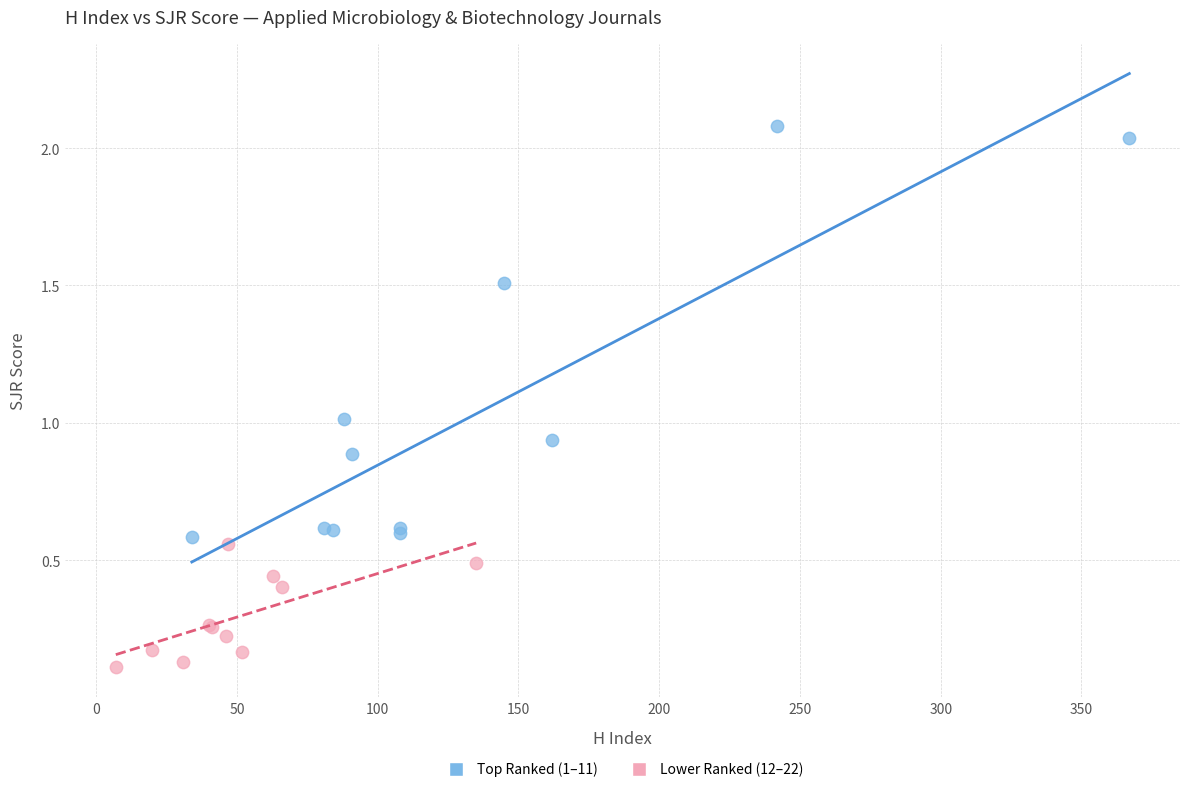

Which series contains the highest Y value?

Top Ranked (1–11)